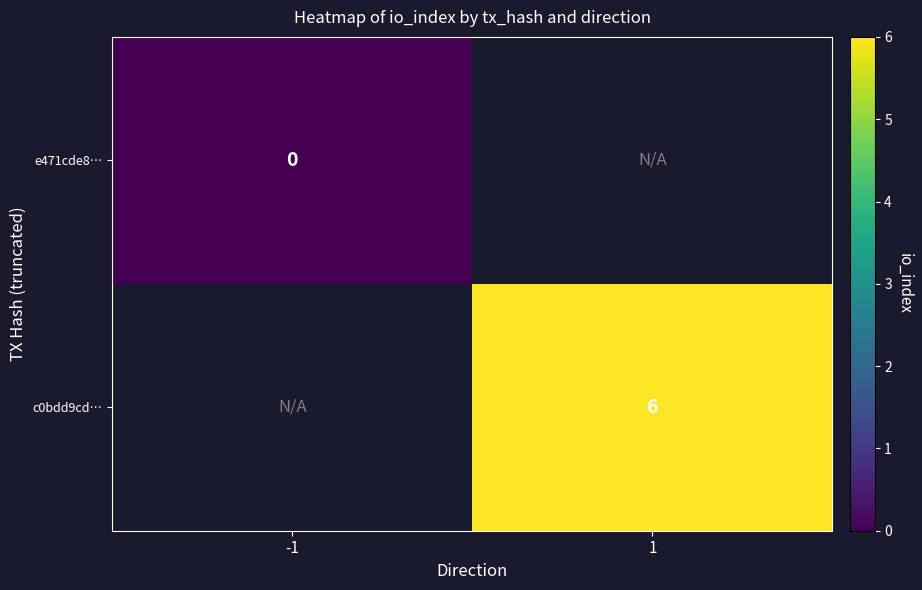

True or false: c0bdd9cd… has a value of 3 at 1.

False